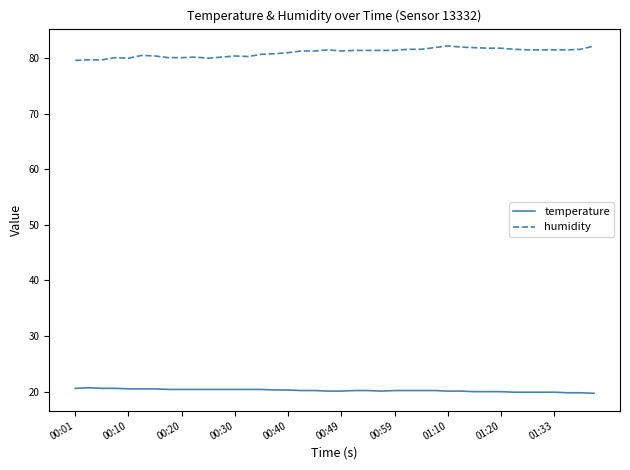

Which series has the largest total across all categories?

humidity